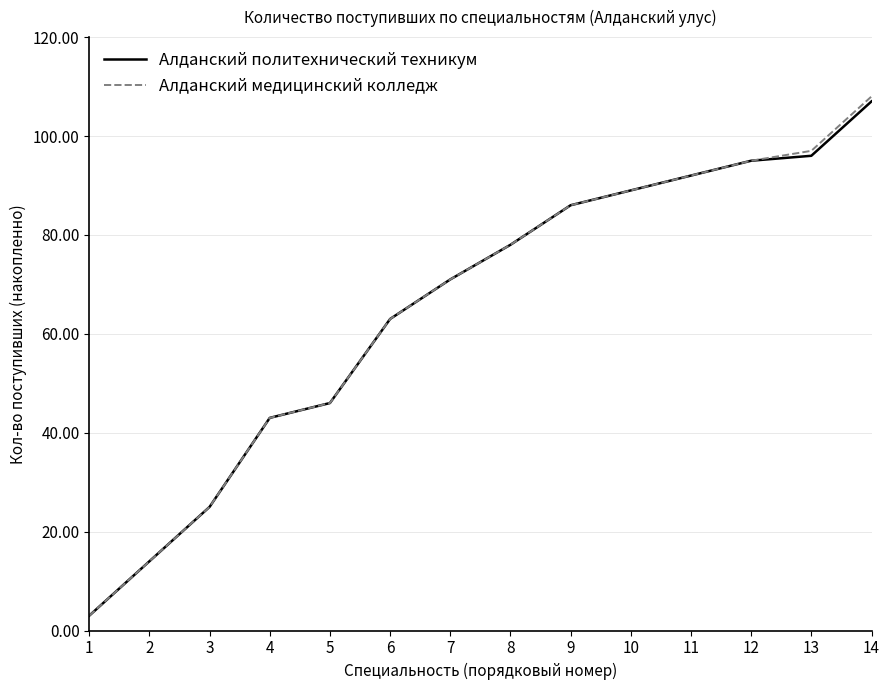

What is the total value across all series at 10?

178